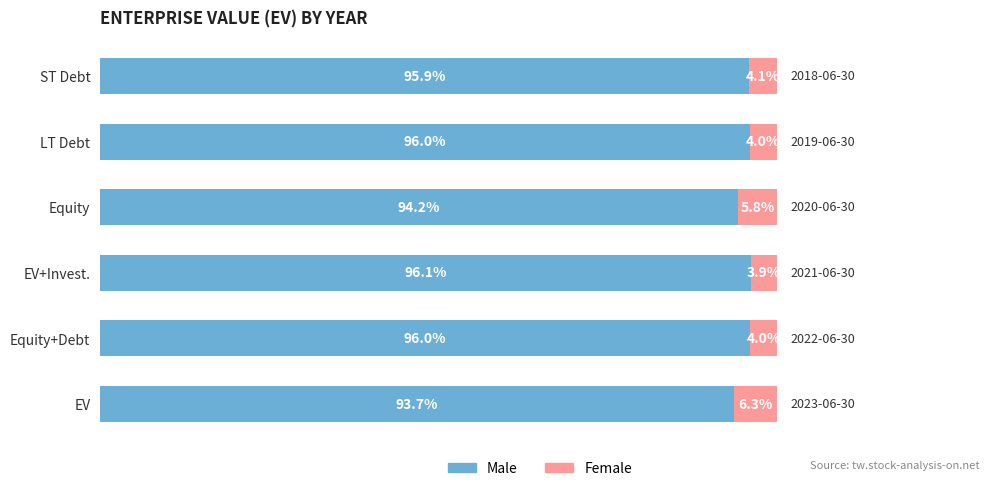

At which label does Male reach its peak?

EV+Invest.